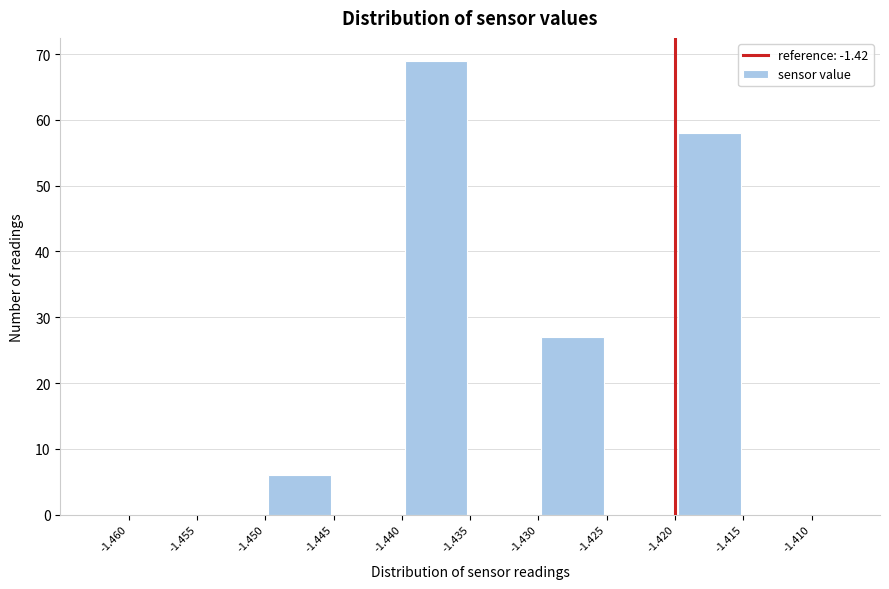

How tall is the bar that spans -1.440 to -1.435 on the x-axis? The values are not printed on the chart, so give them approximately, as read against the axis.

69